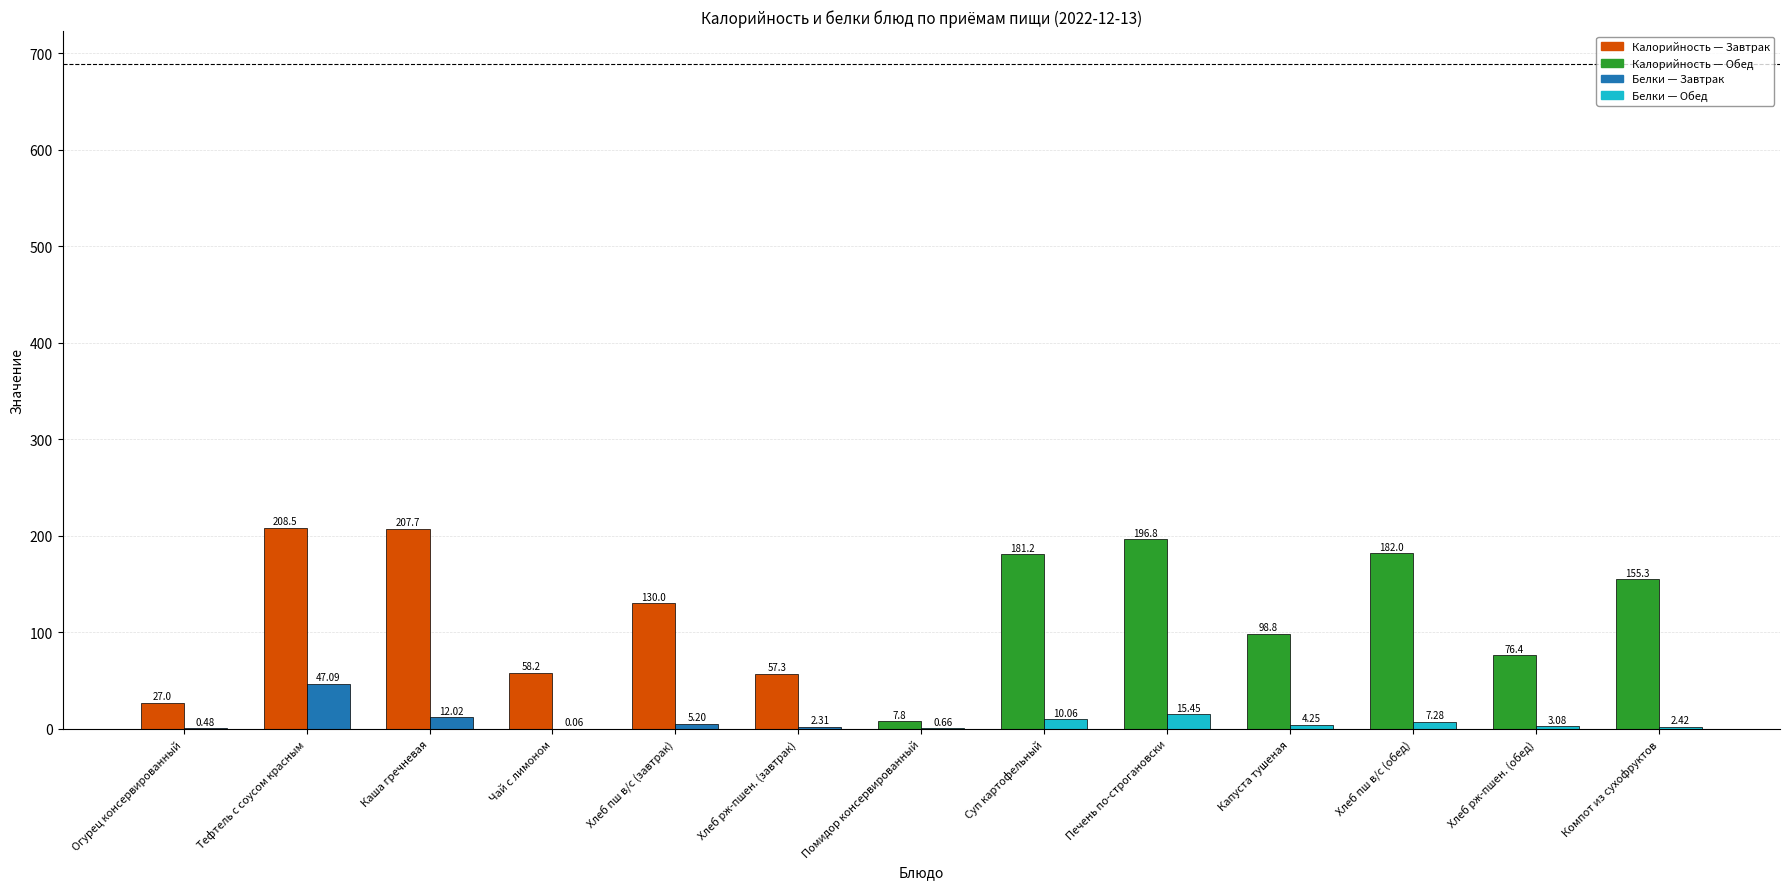

At which category is the sum across all series the highest?

Тефтель с соусом красным